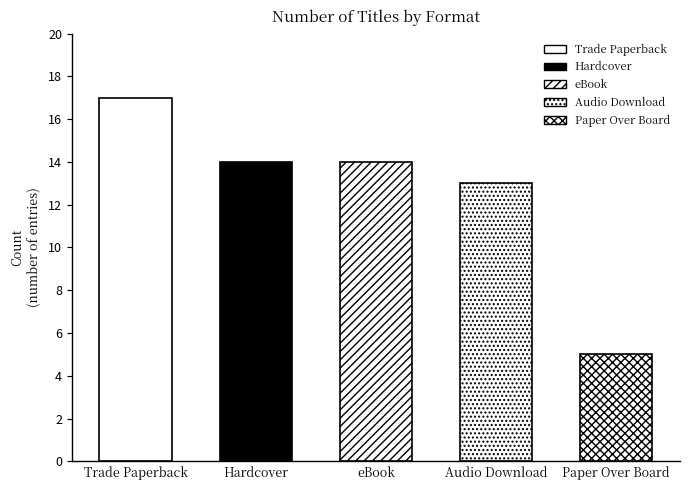

What value does the data have at Paper Over Board?

5